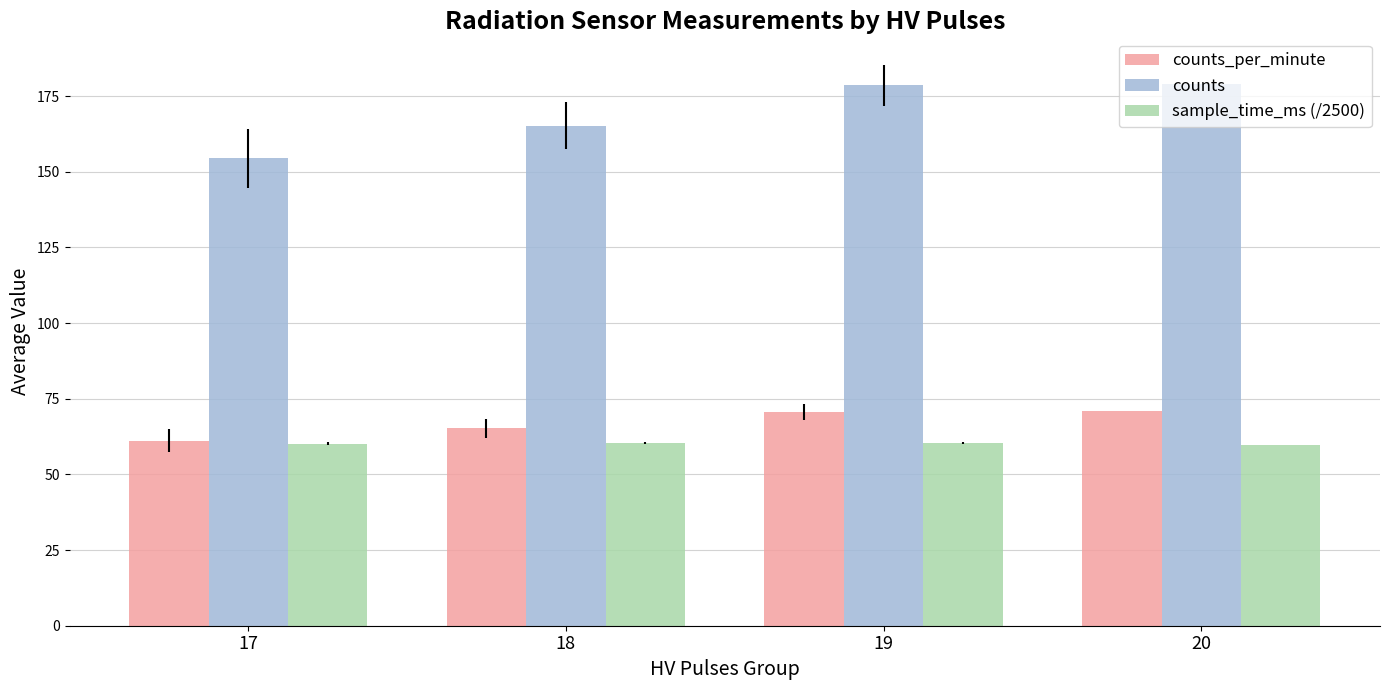

The sample_time_ms (/2500) series shows 104.5 at 19. True or false?

False